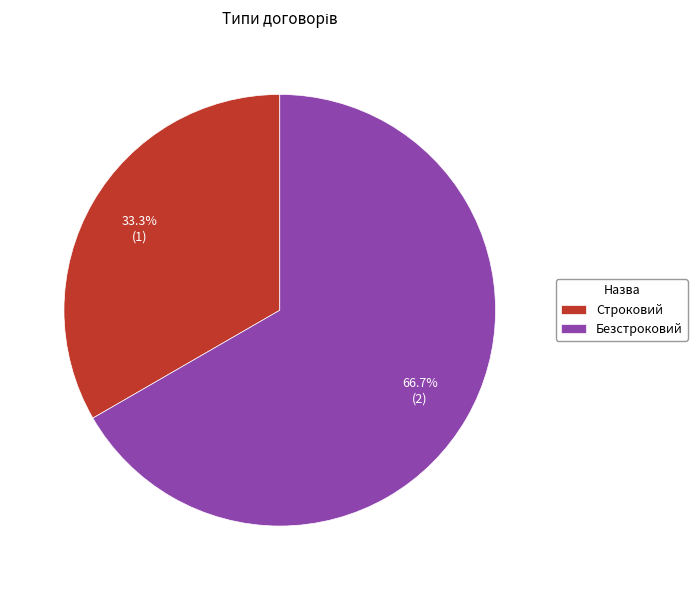

To the nearest percent, what is the average slice percentage?

50%